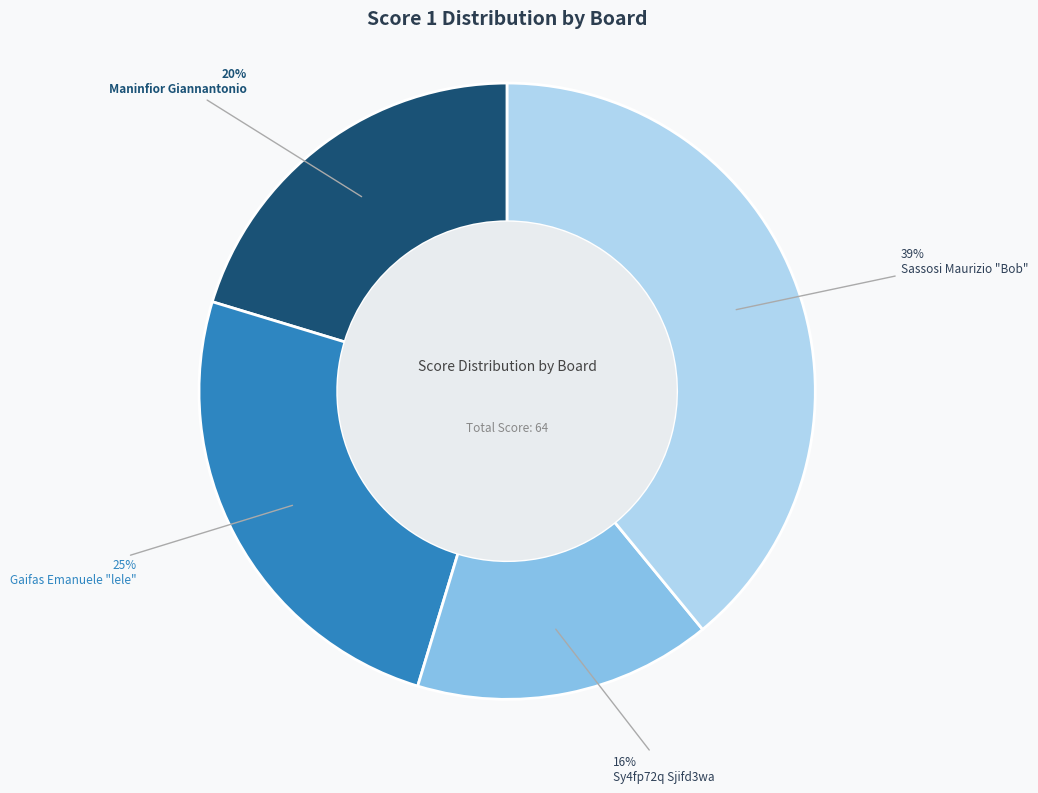

Does any single category account for the majority?

No